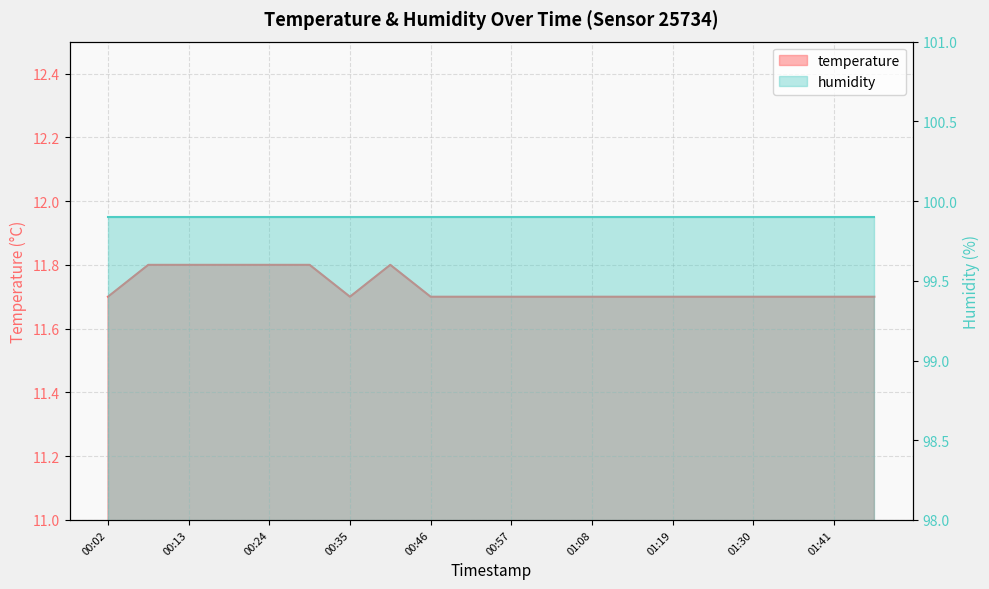

True or false: the data has more than 0 interior local peaks.

True